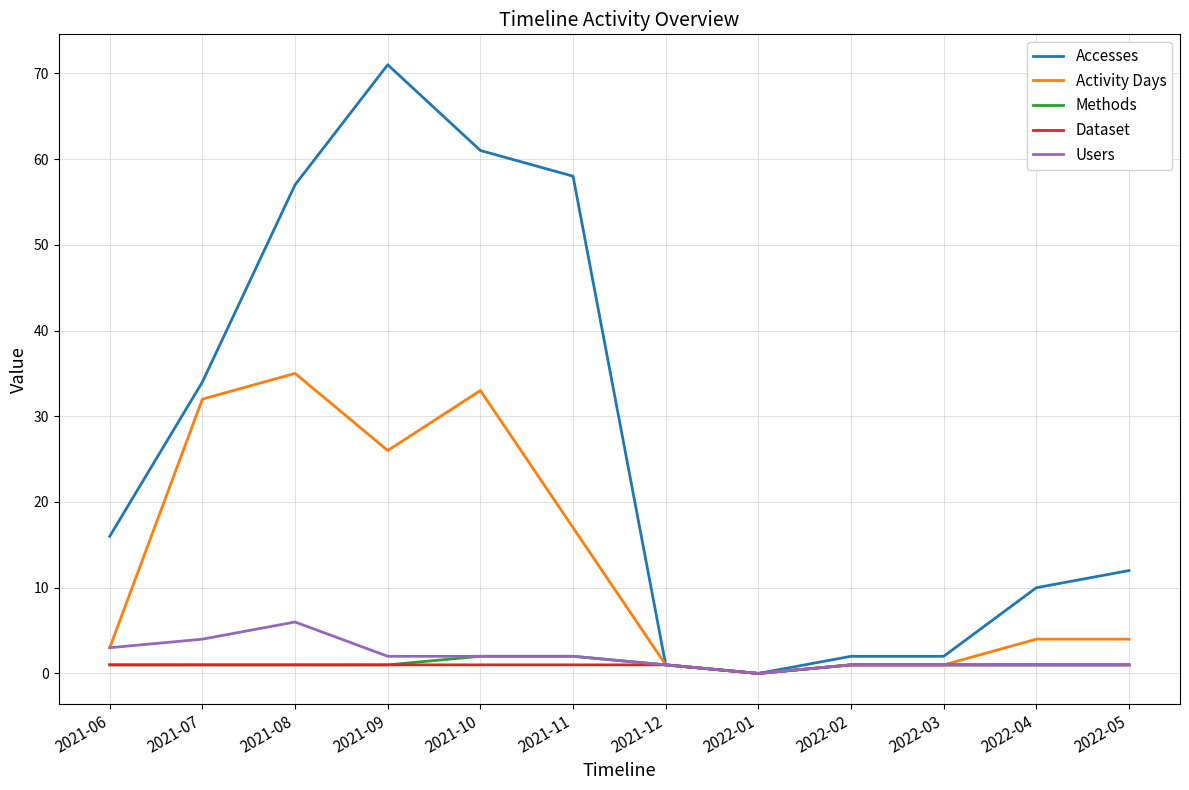

Reading left to right, extract all data points from this chart.

Accesses: 16	34	57	71	61	58	1	0	2	2	10	12
Activity Days: 3	32	35	26	33	17	1	0	1	1	4	4
Methods: 1	1	1	1	2	2	1	0	1	1	1	1
Dataset: 1	1	1	1	1	1	1	0	1	1	1	1
Users: 3	4	6	2	2	2	1	0	1	1	1	1